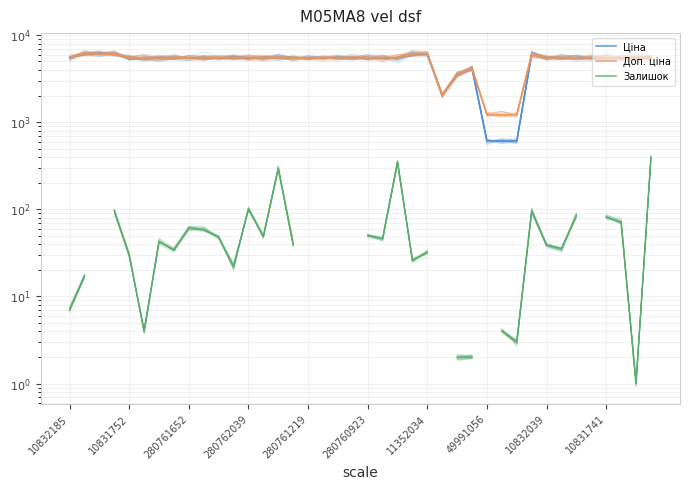

At 10831752, list the series in order from largest to smallest.

Ціна, Доп. ціна, Залишок